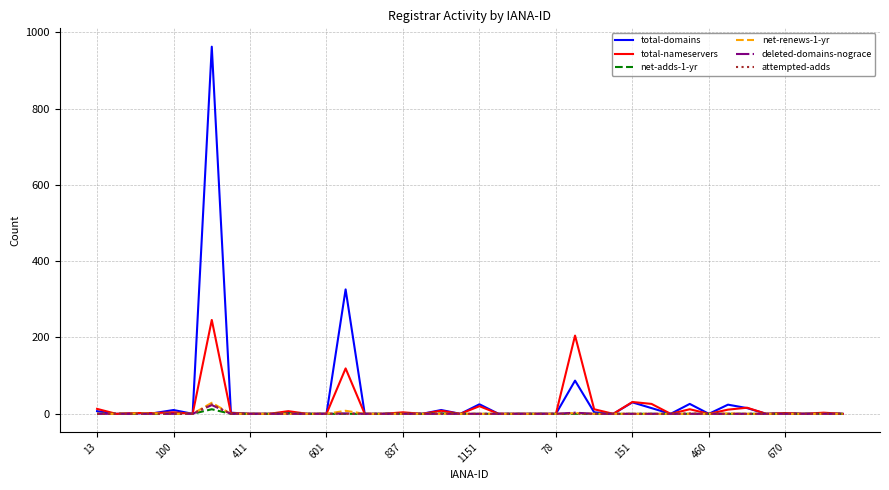

What is the highest value of the attempted-adds series?

25